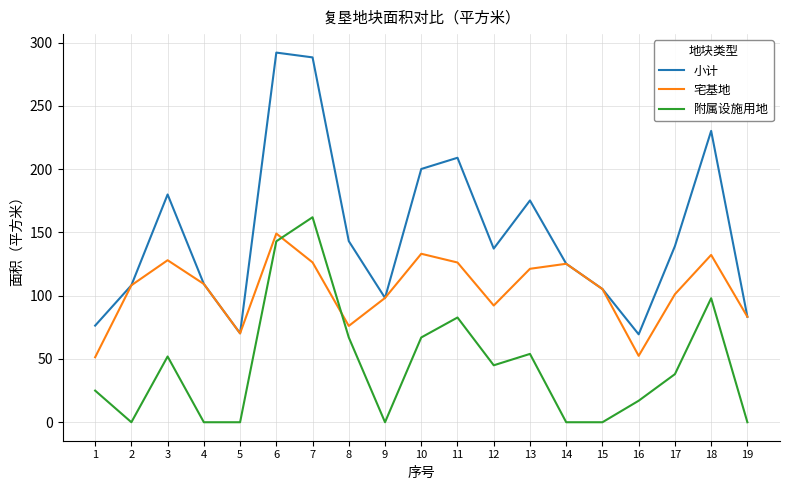

What is the average value of the 小计 series?

149.5